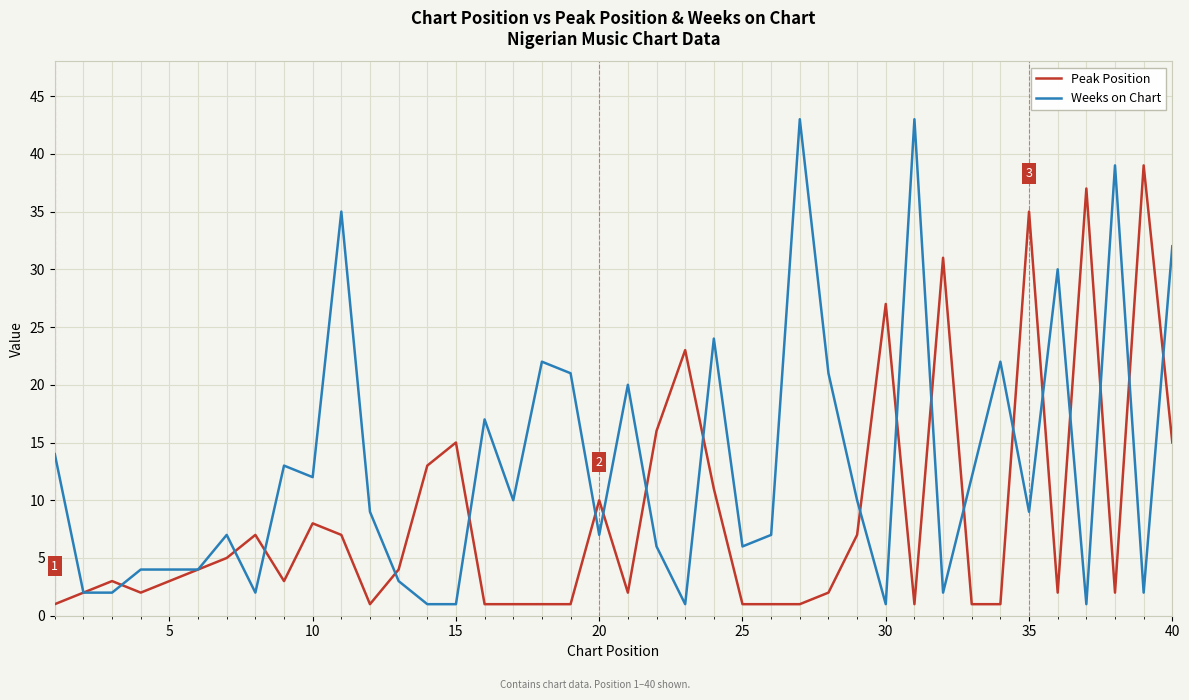

Which series has the largest range (max minus min)?

Weeks on Chart